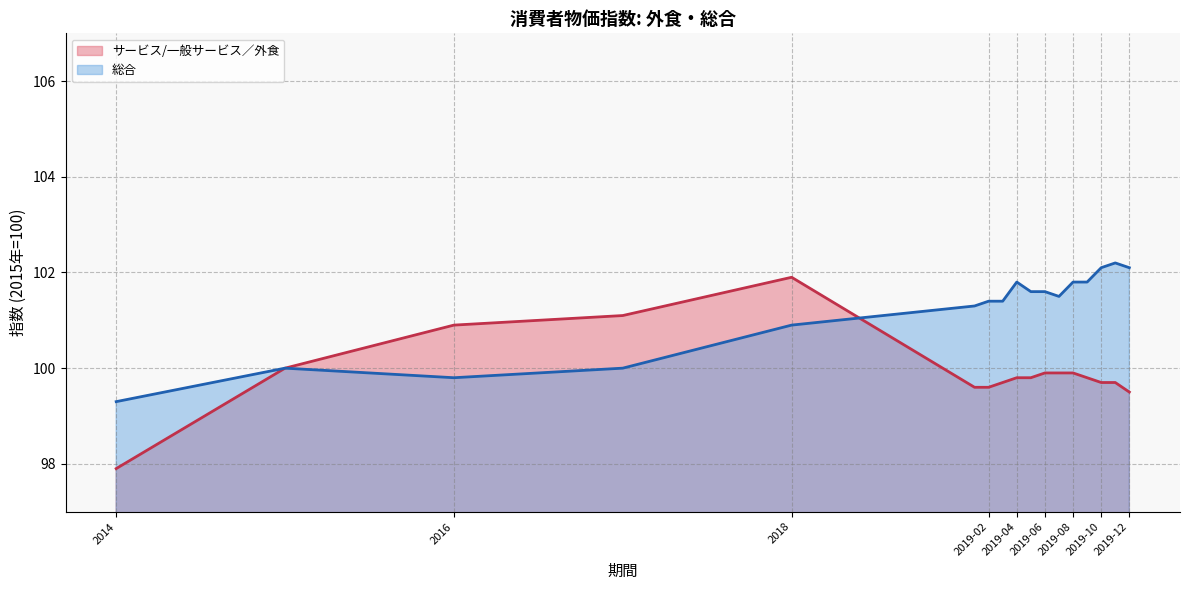

At which category is the sum across all series the highest?

2018